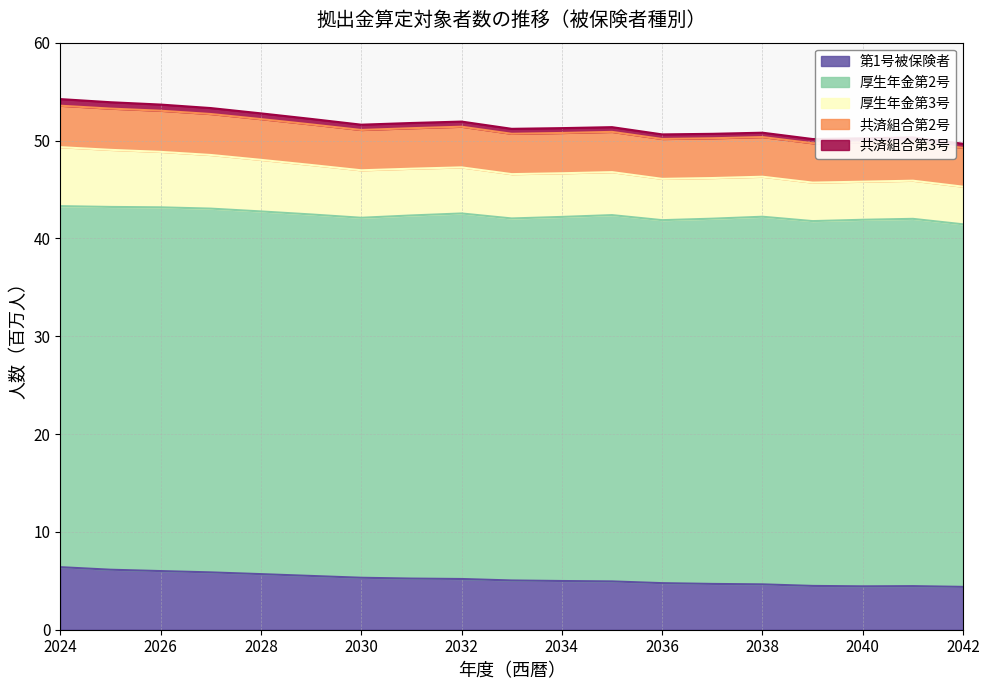

The 共済組合第3号 series shows 24.4 at 2024. True or false?

False